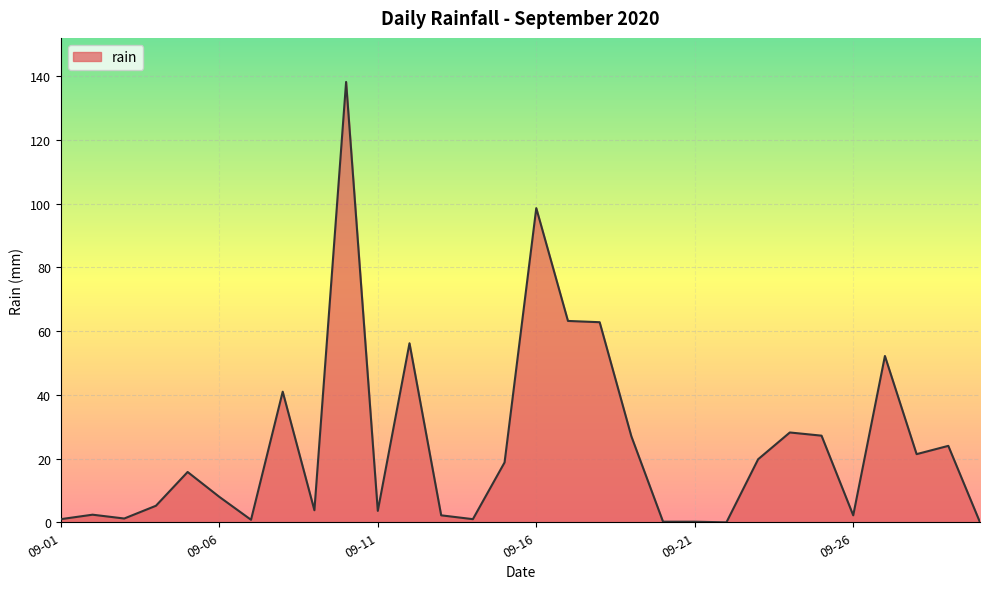

What is the difference between the maximum and minimum values?

138.2